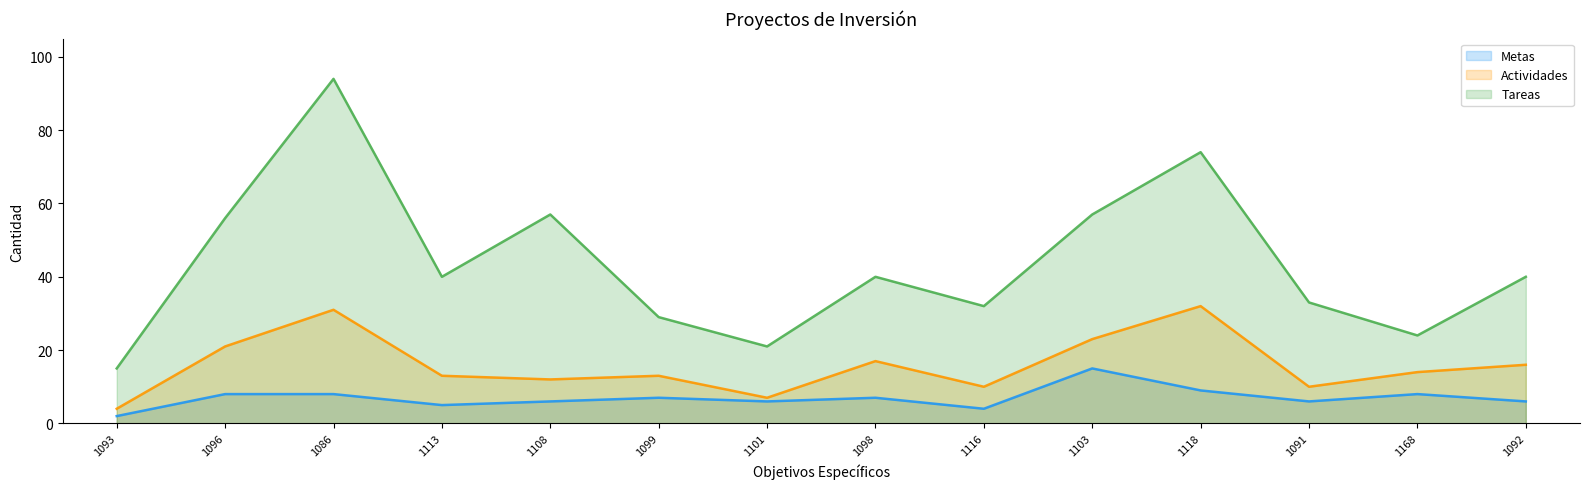

What is the lowest value of the Metas series?

2